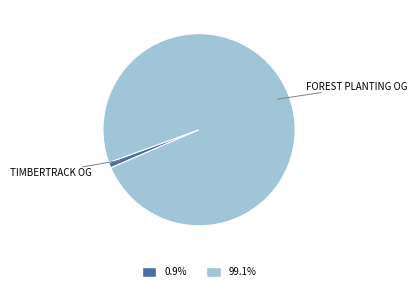

Is there any slice that represents more than half of the pie?

Yes